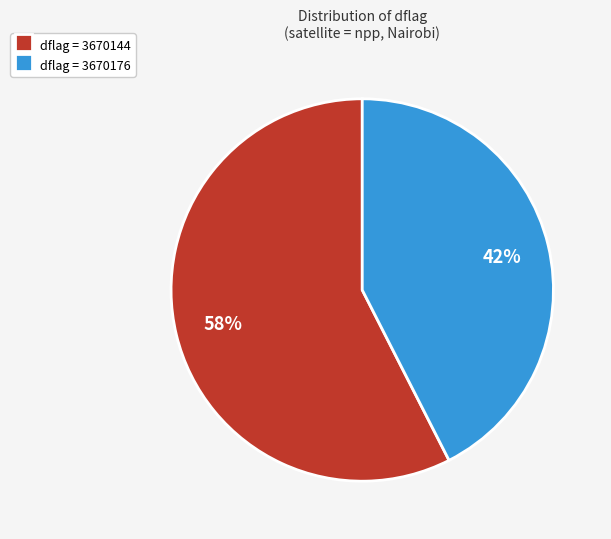

To the nearest percent, what is the average slice percentage?

50%